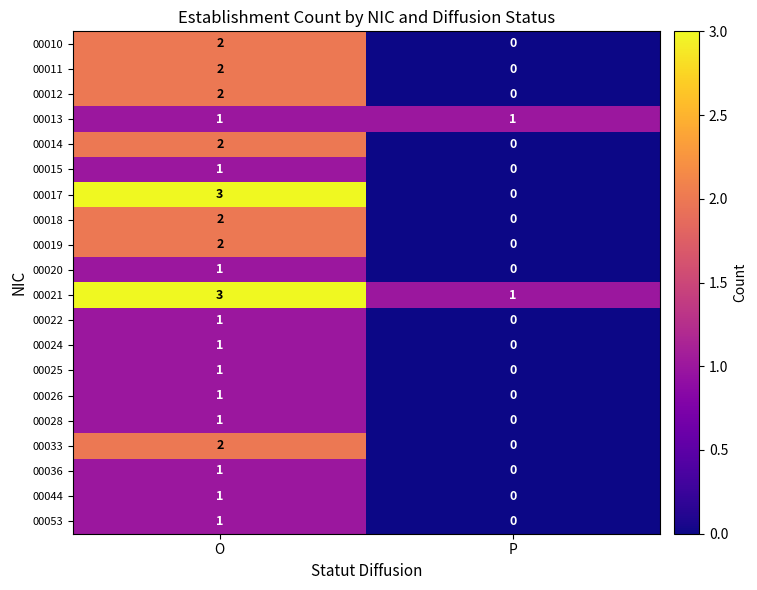

Which category has the lowest value across all series?

P